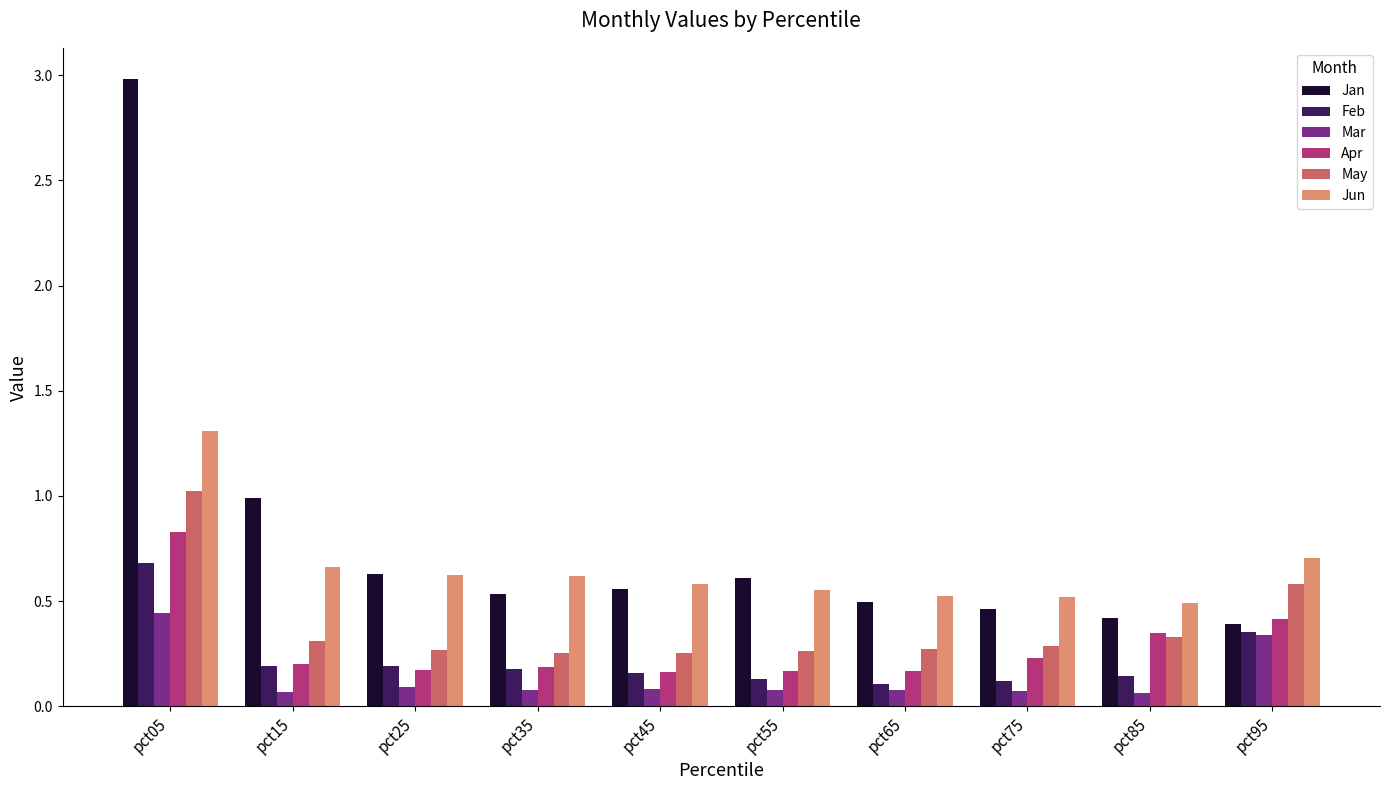

Which series has the largest total across all categories?

Jan